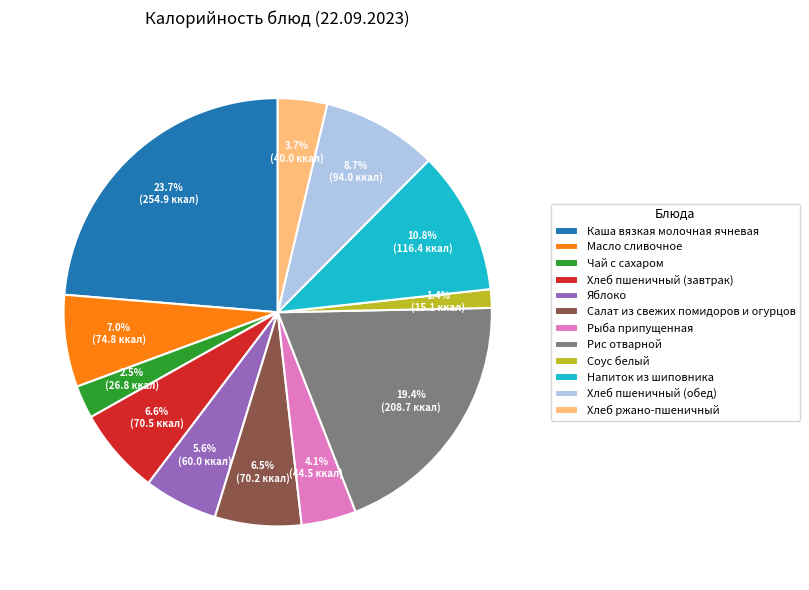

Approximately how many times larger is the value at Яблоко compared to Хлеб ржано-пшеничный?

1.5